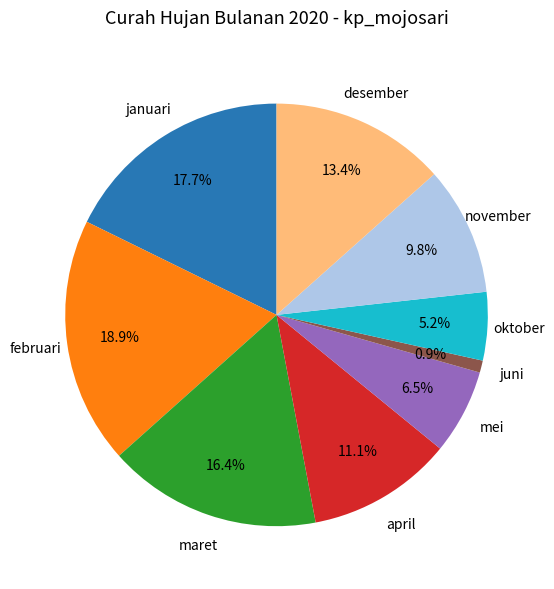

Is there a majority slice in this chart?

No